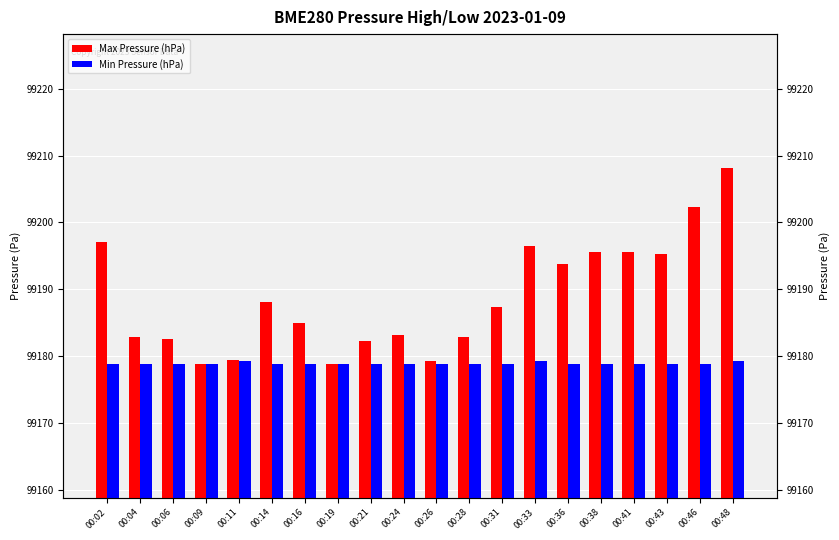

True or false: Max Pressure (hPa) has a value of 99179.4 at 00:26.

True